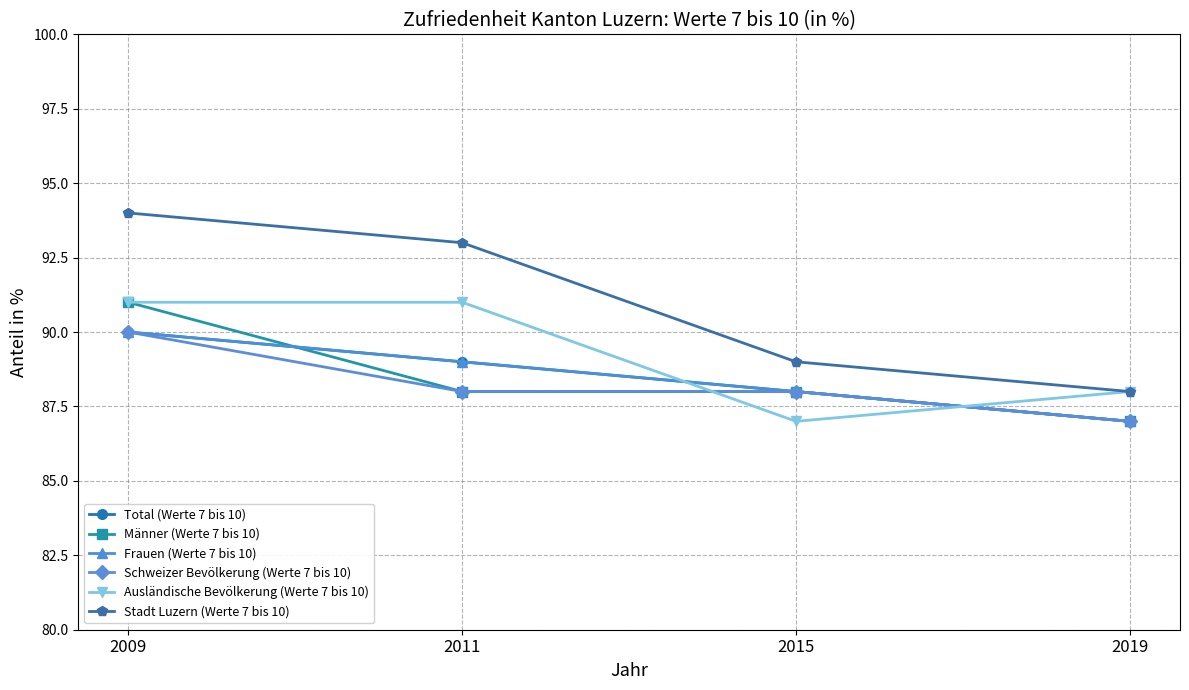

True or false: Frauen (Werte 7 bis 10) has more than 1 points higher than both neighbors.

False